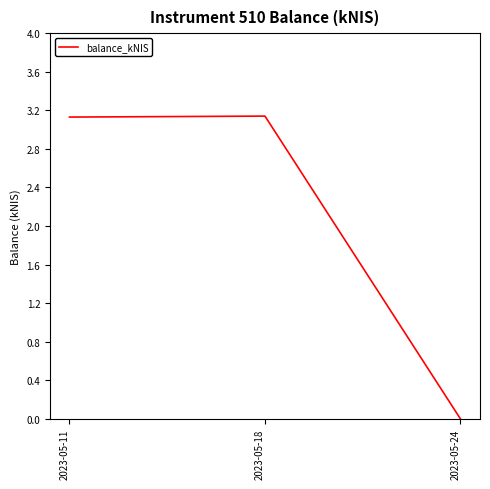

What is the sum of all values?

6.3